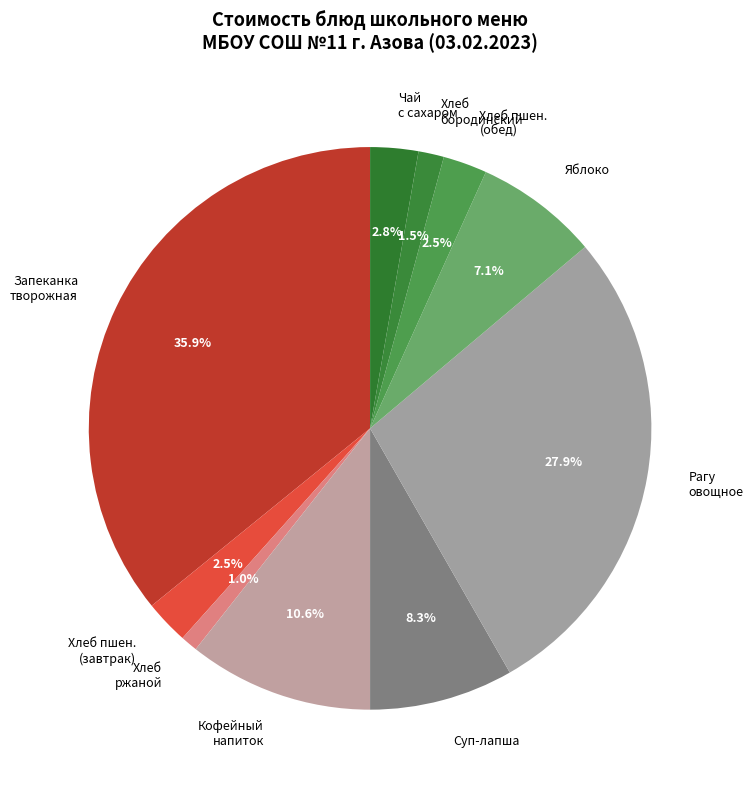

Between Хлеб бородинский and Чай с сахаром, which is larger?

Чай с сахаром